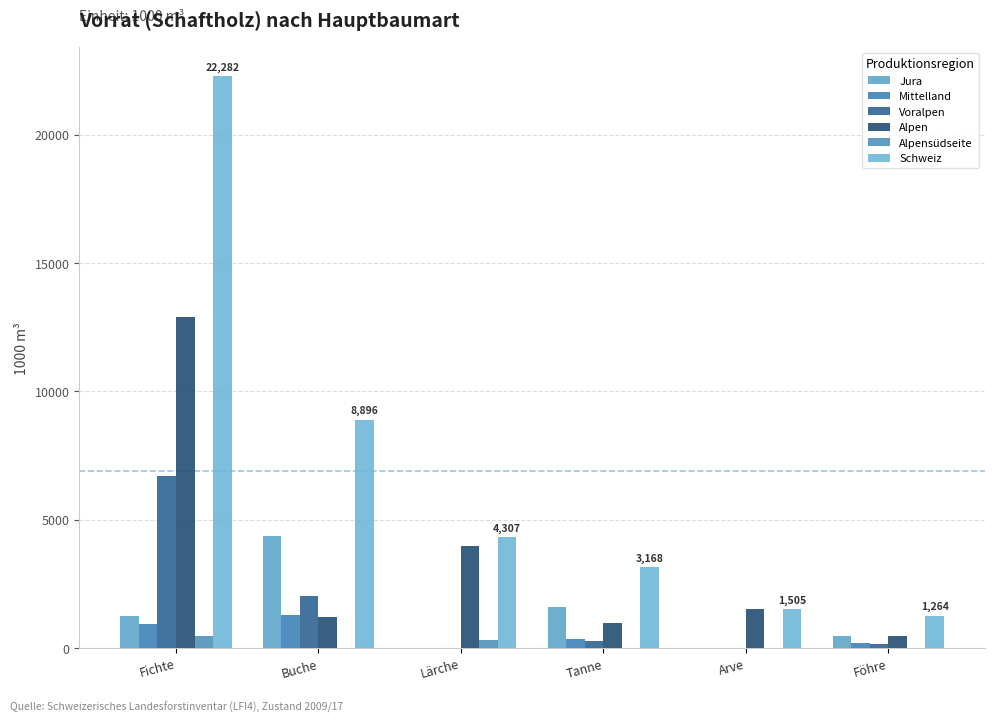

Does the chart contain stacked bars?

No